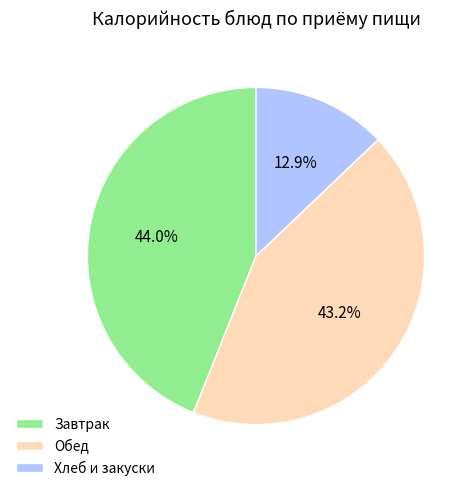

How many slices are in this pie chart?

3